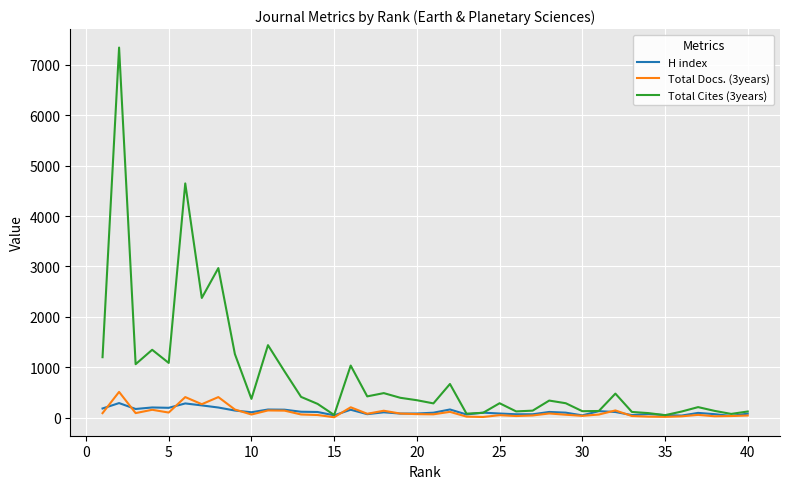

Which series has the largest range (max minus min)?

Total Cites (3years)